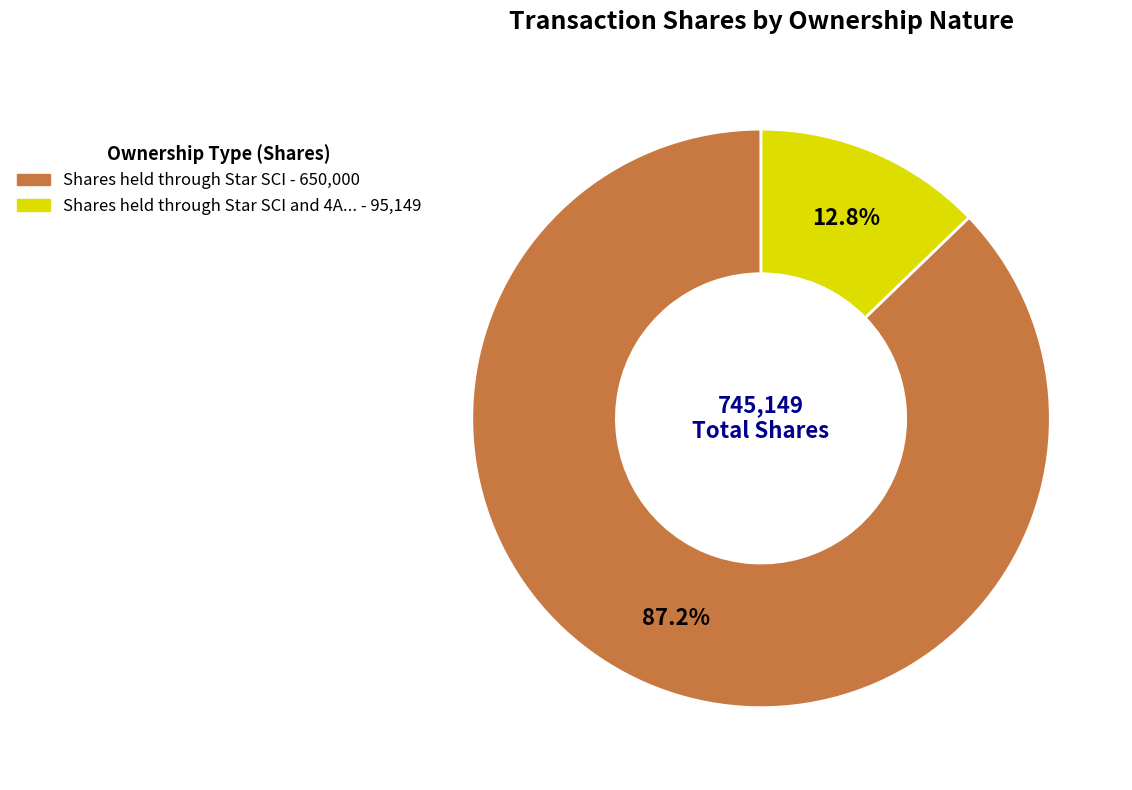

Is there any slice that represents more than half of the pie?

Yes